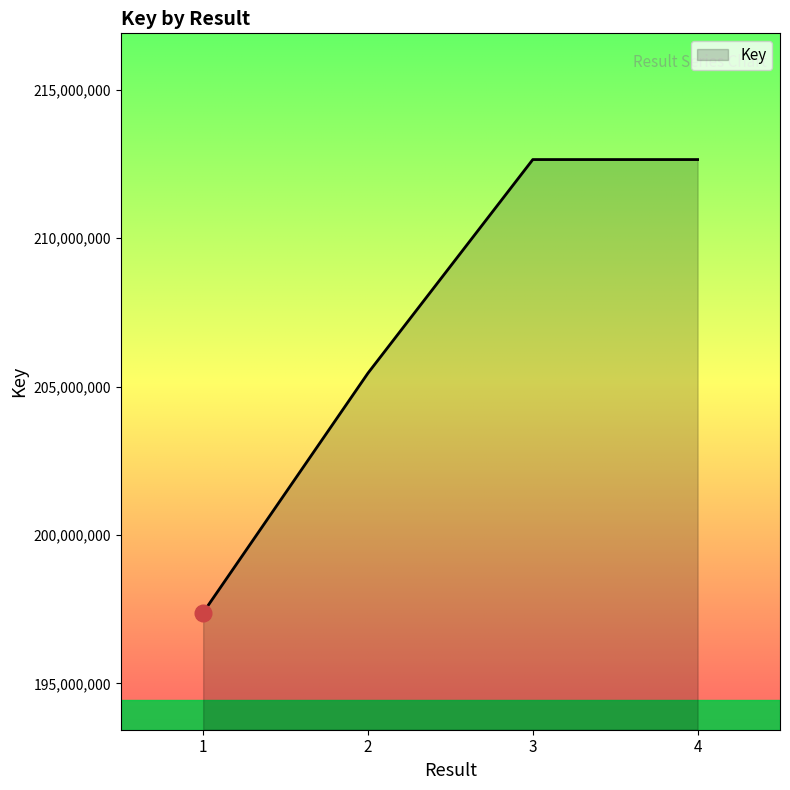

What is the difference between the maximum and minimum values?

15263854